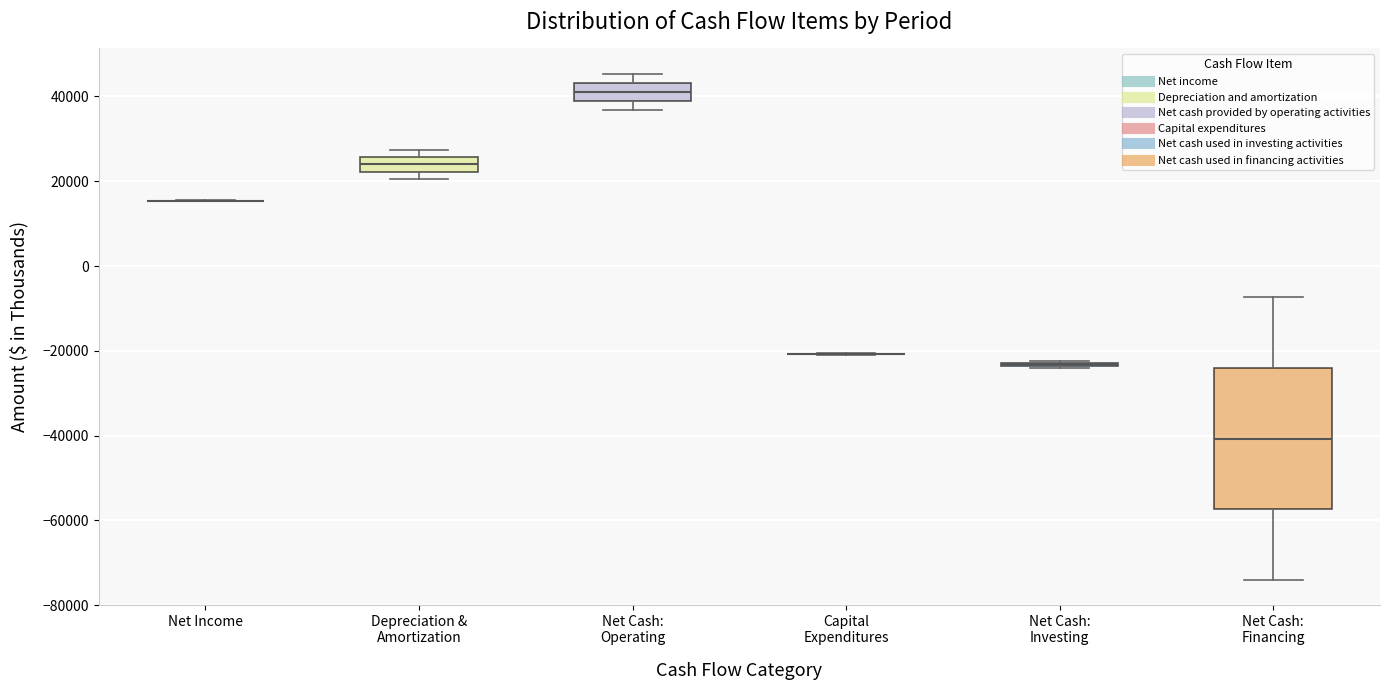

Comparing the boxes themselves (not the whiskers), which one is the tallest?

Net Cash: Financing